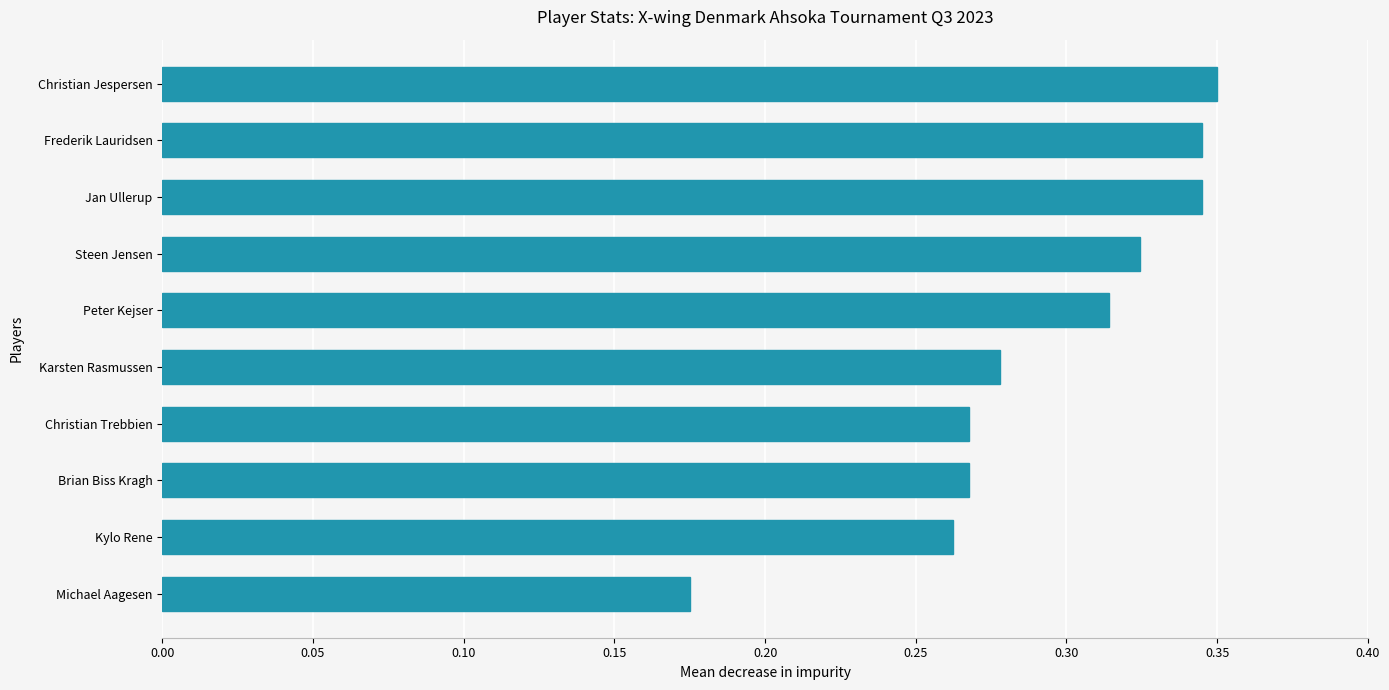

Where is the data nearest to the value 0?

Michael Aagesen